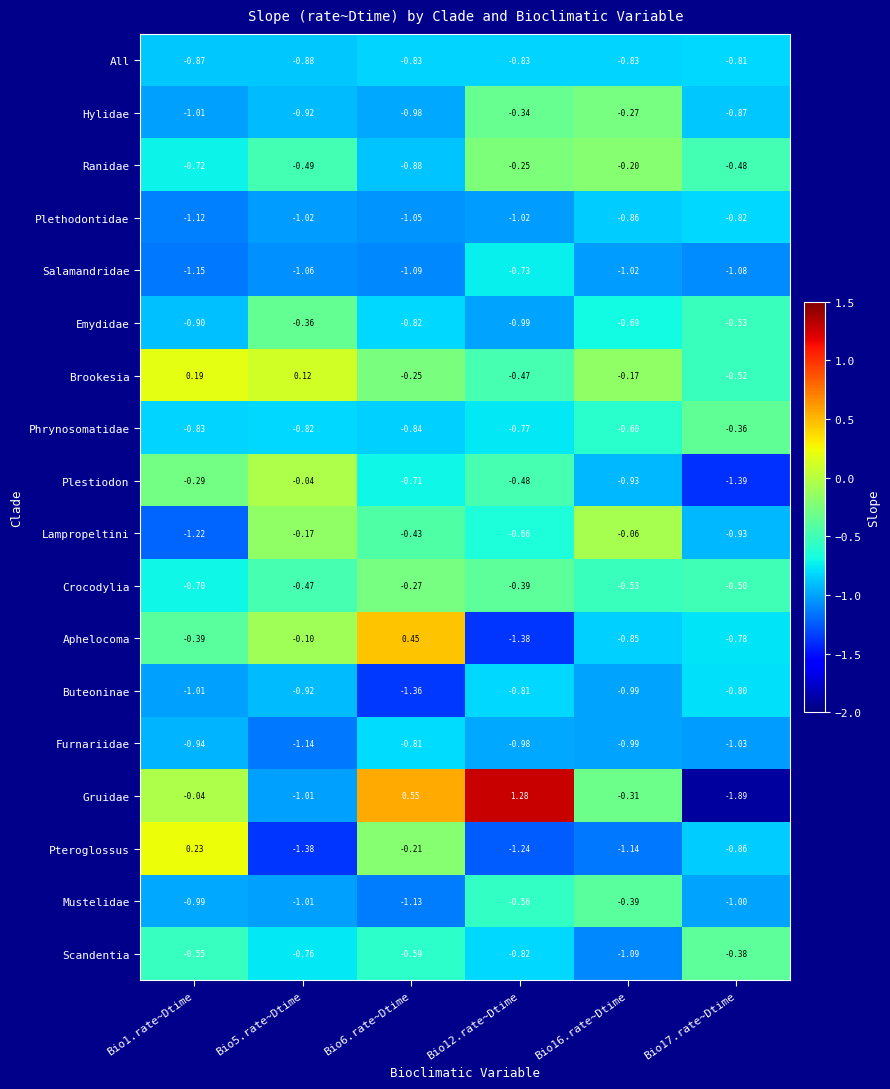

Between Bio1.rate~Dtime and Bio17.rate~Dtime, which series saw the biggest shift?

Gruidae